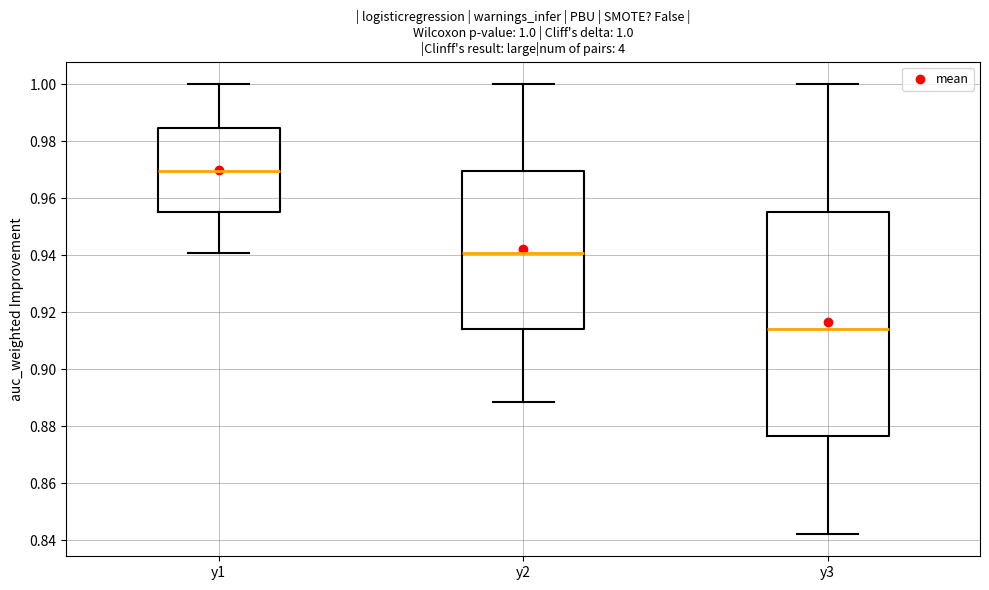

Which box's median line is the lowest?

y3